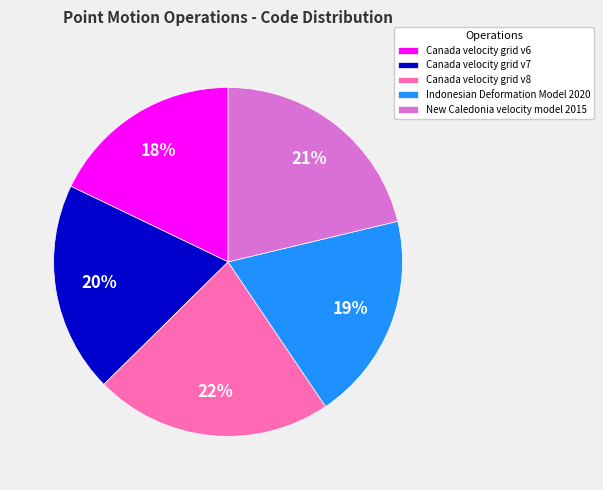

Is it true that New Caledonia velocity model 2015 is 11% of the pie?

False